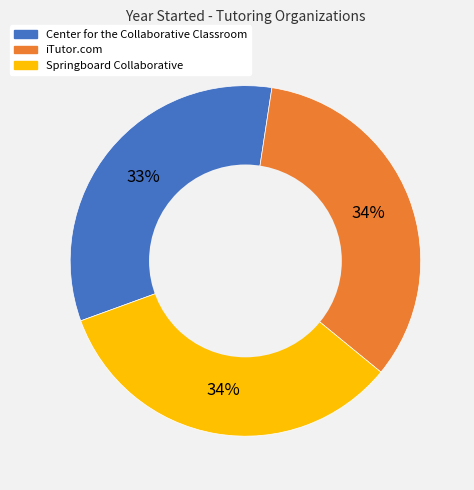

How many slices are in this pie chart?

3